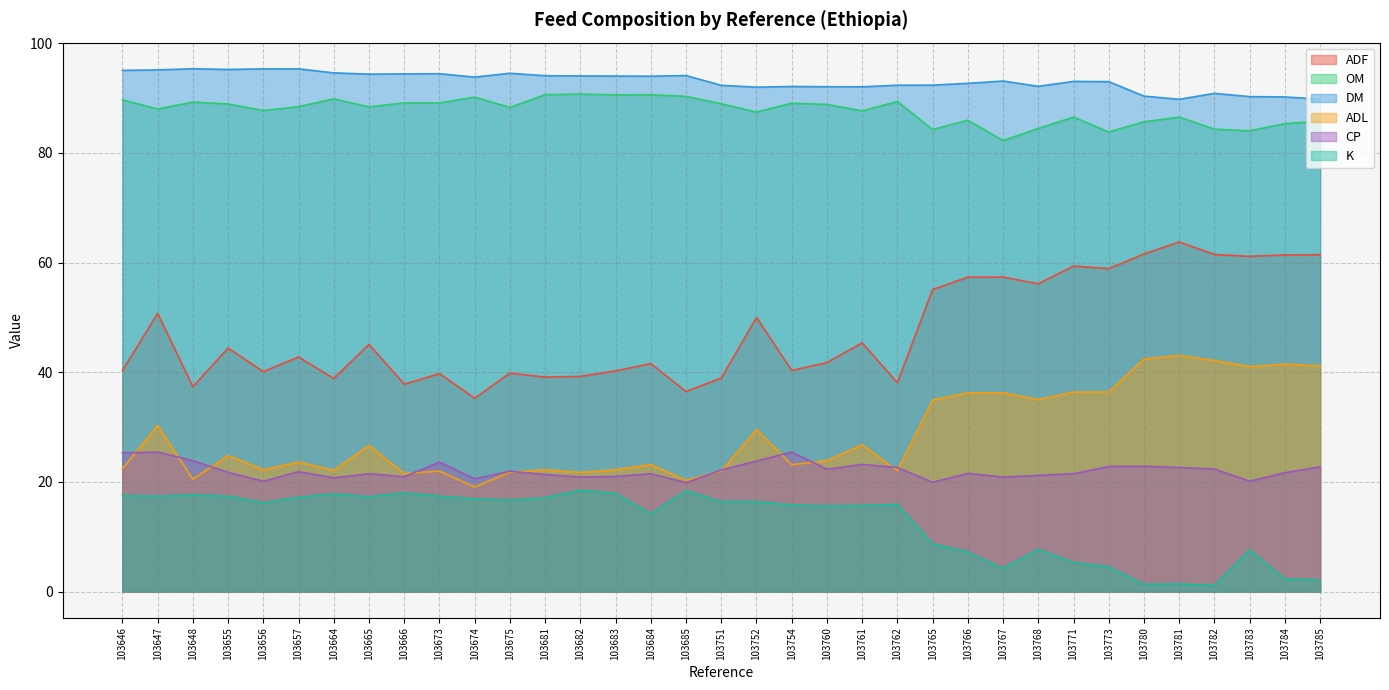

The ADL series shows 37.4 at 103683. True or false?

False